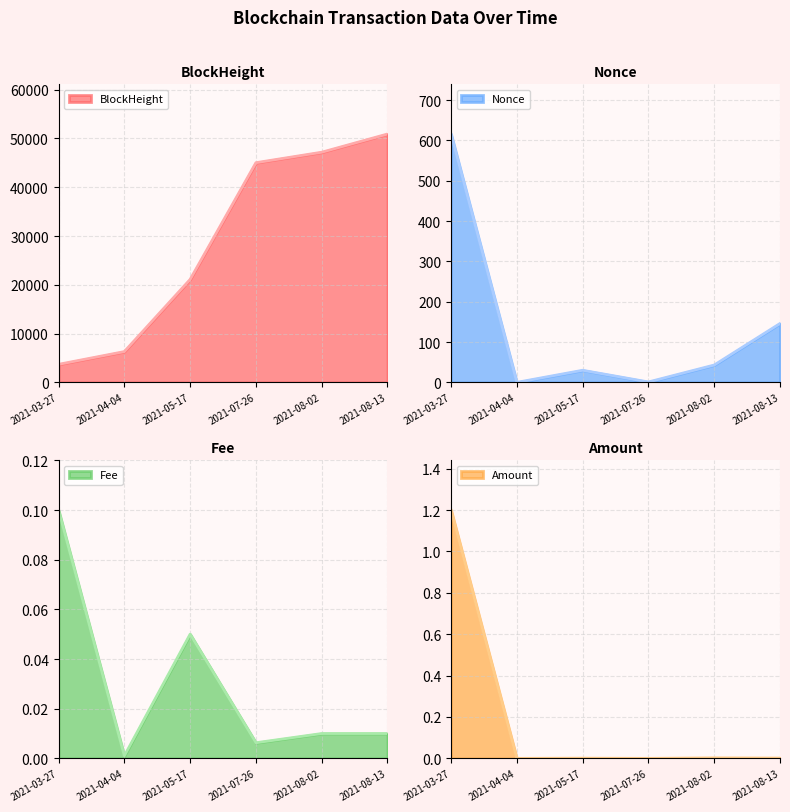

Reading right to left, what are all the values shown in this chart?

BlockHeight: 2021-08-13=50915.0	2021-08-02=47182.0	2021-07-26=45032.0	2021-05-17=21103.0	2021-04-04=6308.0	2021-03-27=3694.0
Nonce: 2021-08-13=146.0	2021-08-02=43.0	2021-07-26=1.0	2021-05-17=30.0	2021-04-04=0.0	2021-03-27=616.0
Fee: 2021-08-13=0.0	2021-08-02=0.0	2021-07-26=0.0	2021-05-17=0.1	2021-04-04=0.0	2021-03-27=0.1
Amount: 2021-08-13=0.0	2021-08-02=0.0	2021-07-26=0.0	2021-05-17=0.0	2021-04-04=0.0	2021-03-27=1.2